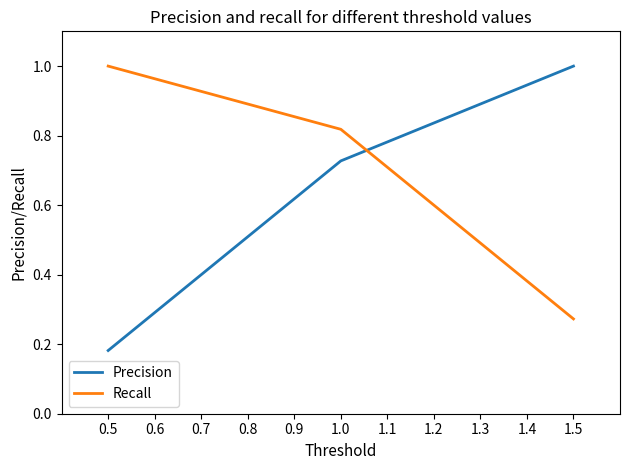

The value of Precision at 1.5 is 0.5. True or false?

False